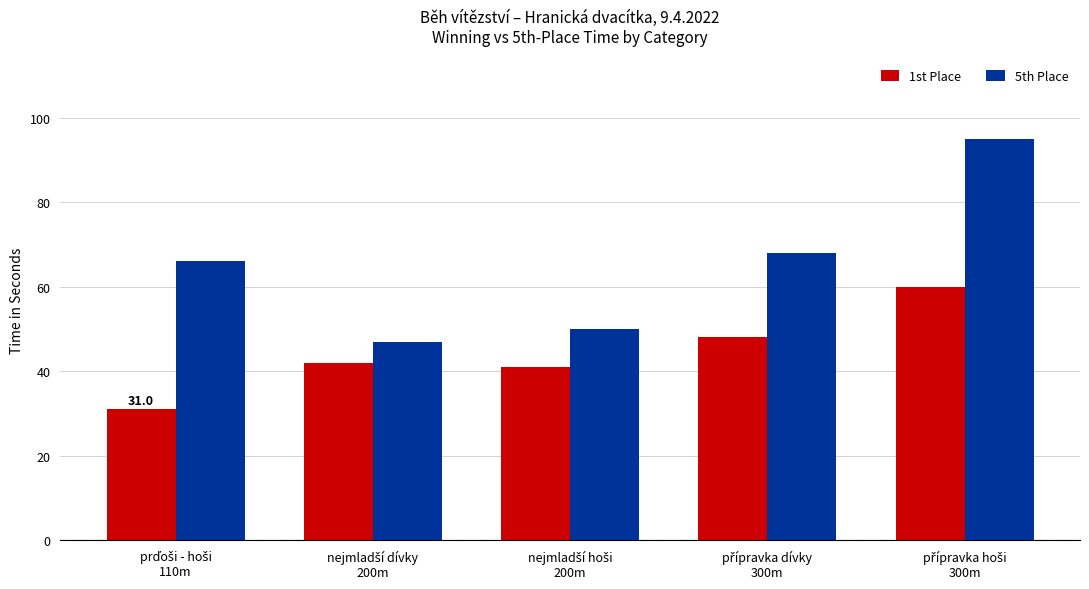

How many categories are shown in the chart?

5